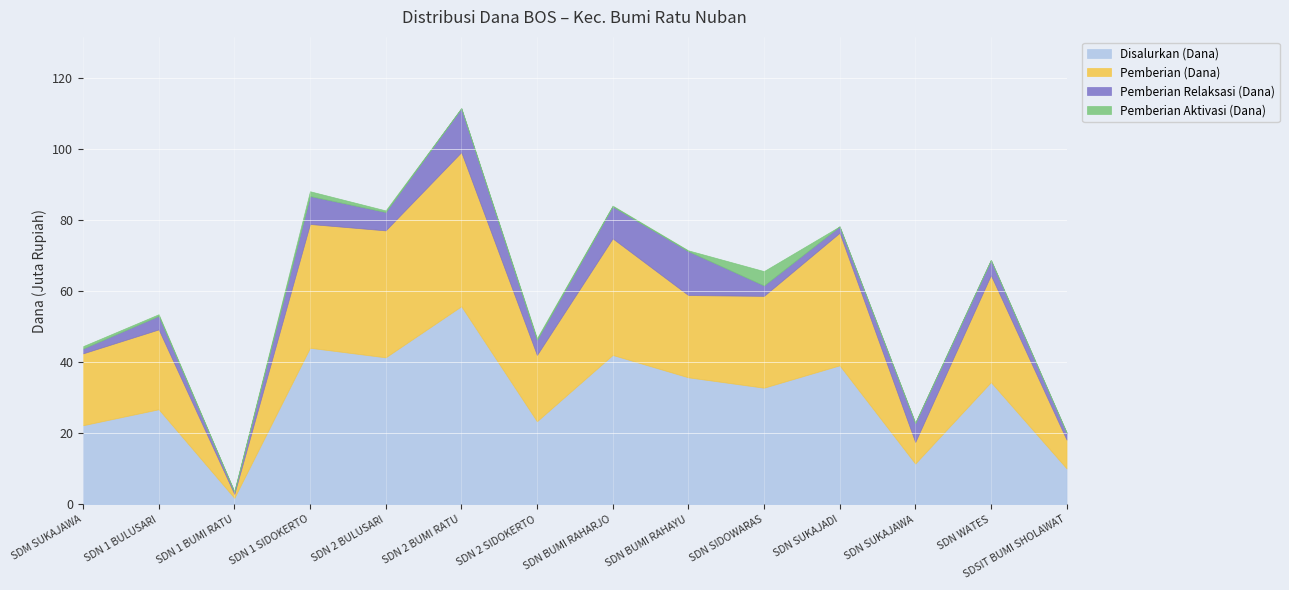

What is the label of the 7th point from the right?

SD NEGERI BUMI RAHARJO